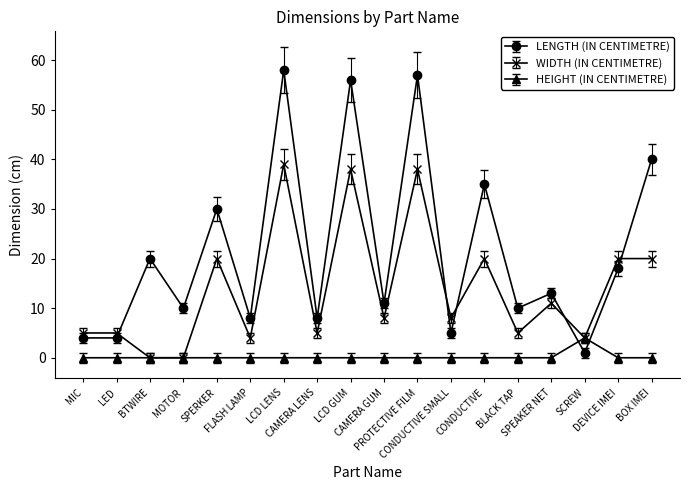

What is the difference between the maximum and minimum values in the LENGTH (IN CENTIMETRE) series?

57